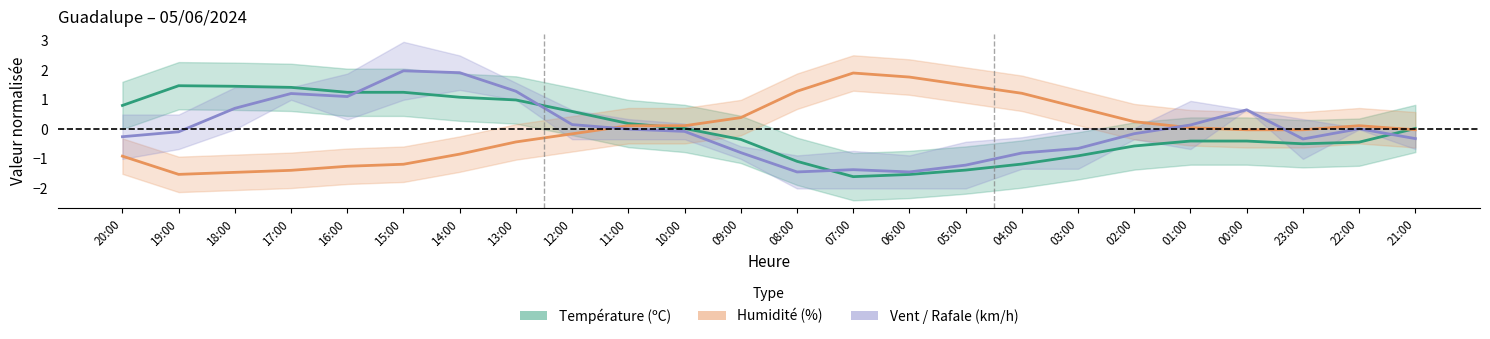

True or false: Température (ºC) and Humidité (%) intersect in this chart.

True